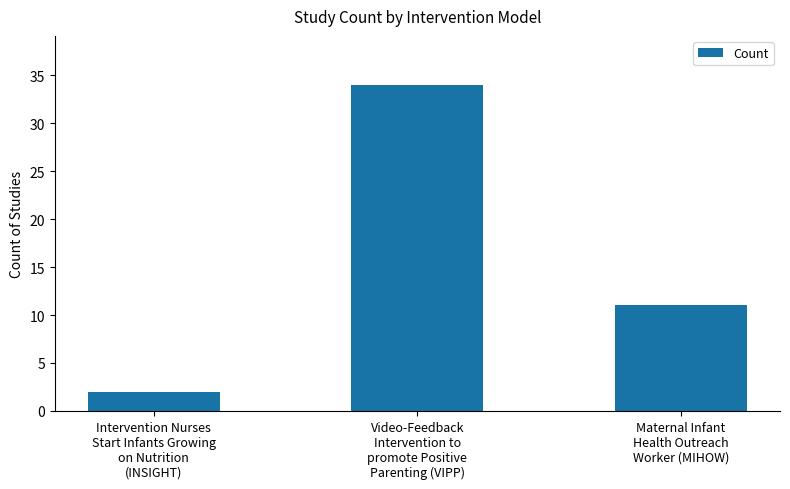

What is the change in value from Video-Feedback
Intervention to
promote Positive
Parenting (VIPP) to Maternal Infant
Health Outreach
Worker (MIHOW)?

-23